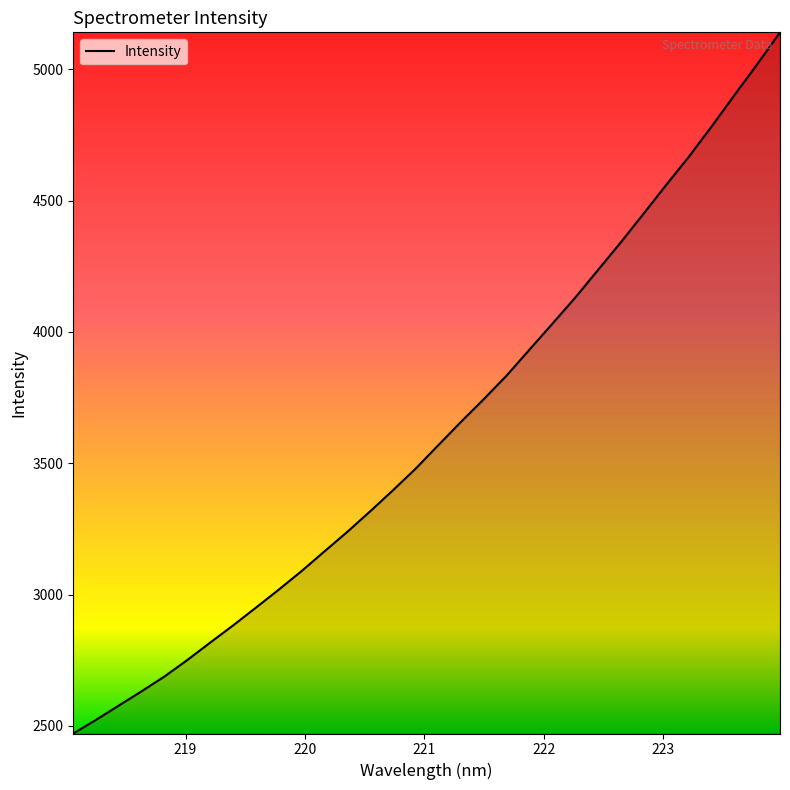

How many lines are shown in the chart?

1